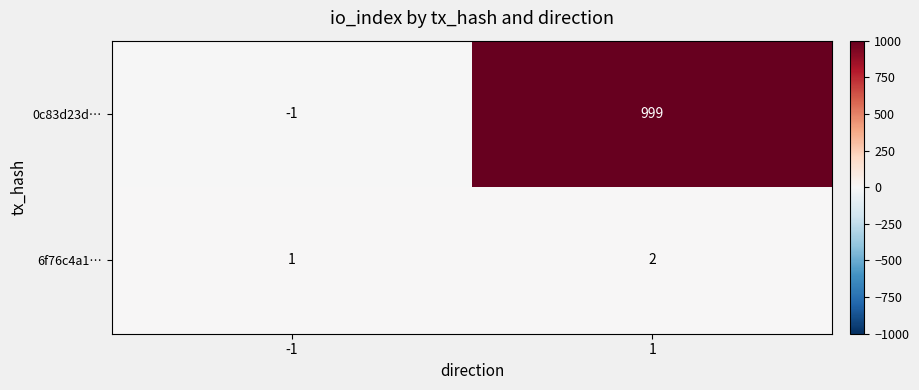

How many series are shown in this chart?

2